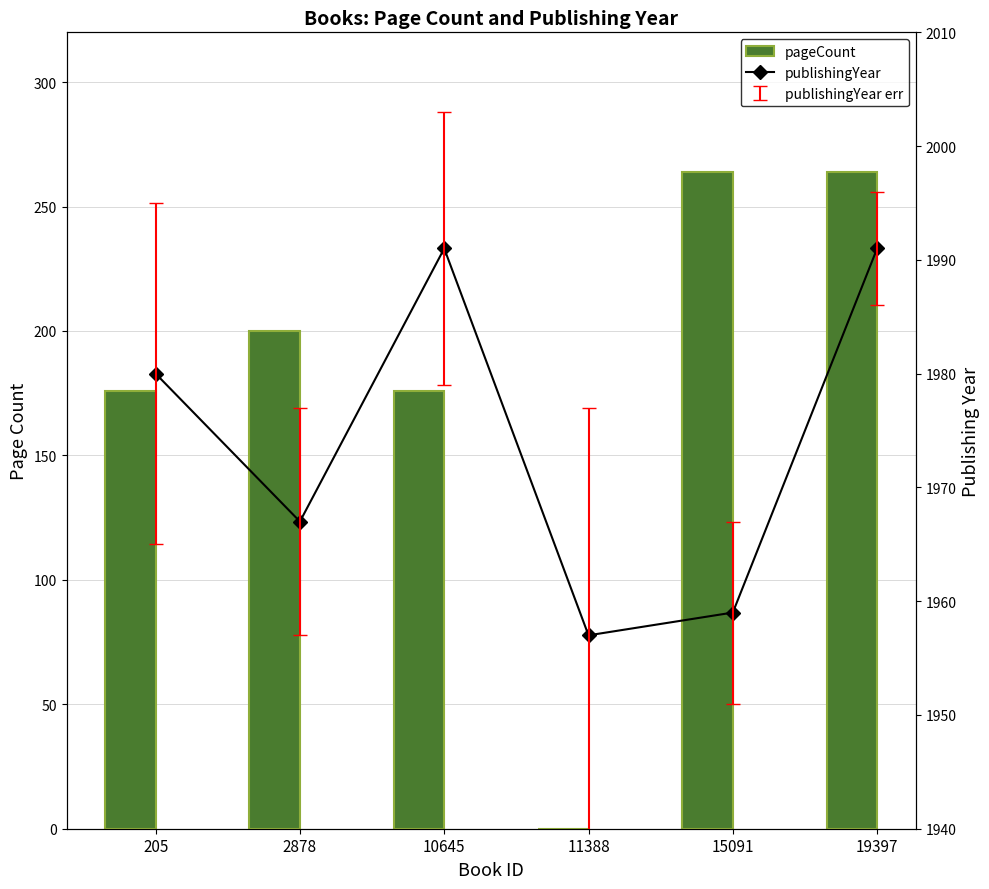

Between 11388 and 10645, which is larger?

10645